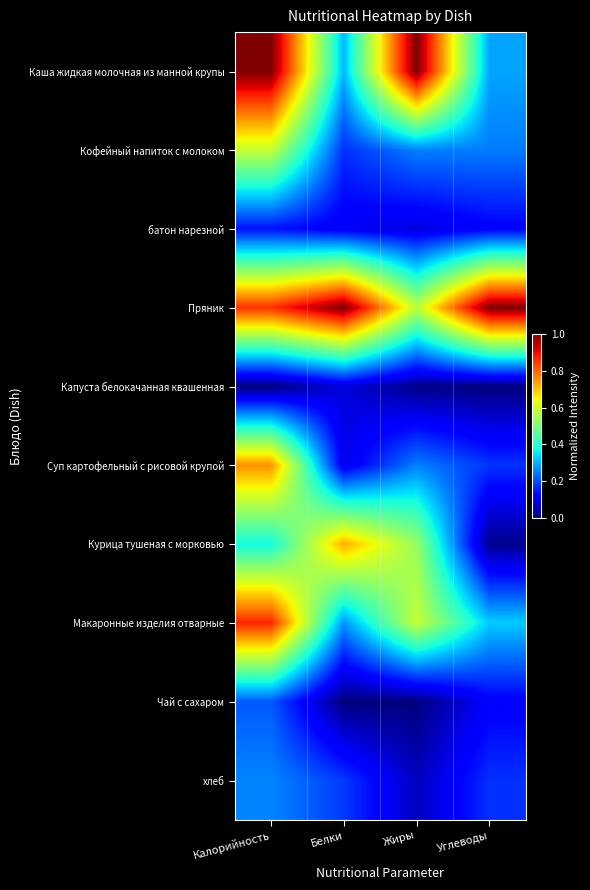

Reading left to right, list all the values displayed in this chart.

Каша жидкая молочная из манной крупы: Калорийность=1.0	Белки=0.3	Жиры=1.0	Углеводы=0.3
Кофейный напиток с молоком: Калорийность=0.6	Белки=0.2	Жиры=0.3	Углеводы=0.2
батон нарезной: Калорийность=0.1	Белки=0.1	Жиры=0.1	Углеводы=0.1
Пряник: Калорийность=0.9	Белки=1.0	Жиры=0.6	Углеводы=1.0
Капуста белокачанная квашенная: Калорийность=0.0	Белки=0.1	Жиры=0.0	Углеводы=0.0
Суп картофельный с рисовой крупой: Калорийность=0.8	Белки=0.1	Жиры=0.3	Углеводы=0.2
Курица тушеная с морковью: Калорийность=0.4	Белки=0.7	Жиры=0.5	Углеводы=0.0
Макаронные изделия отварные: Калорийность=0.9	Белки=0.3	Жиры=0.6	Углеводы=0.3
Чай с сахаром: Калорийность=0.2	Белки=0.0	Жиры=0.0	Углеводы=0.1
хлеб: Калорийность=0.3	Белки=0.2	Жиры=0.1	Углеводы=0.2